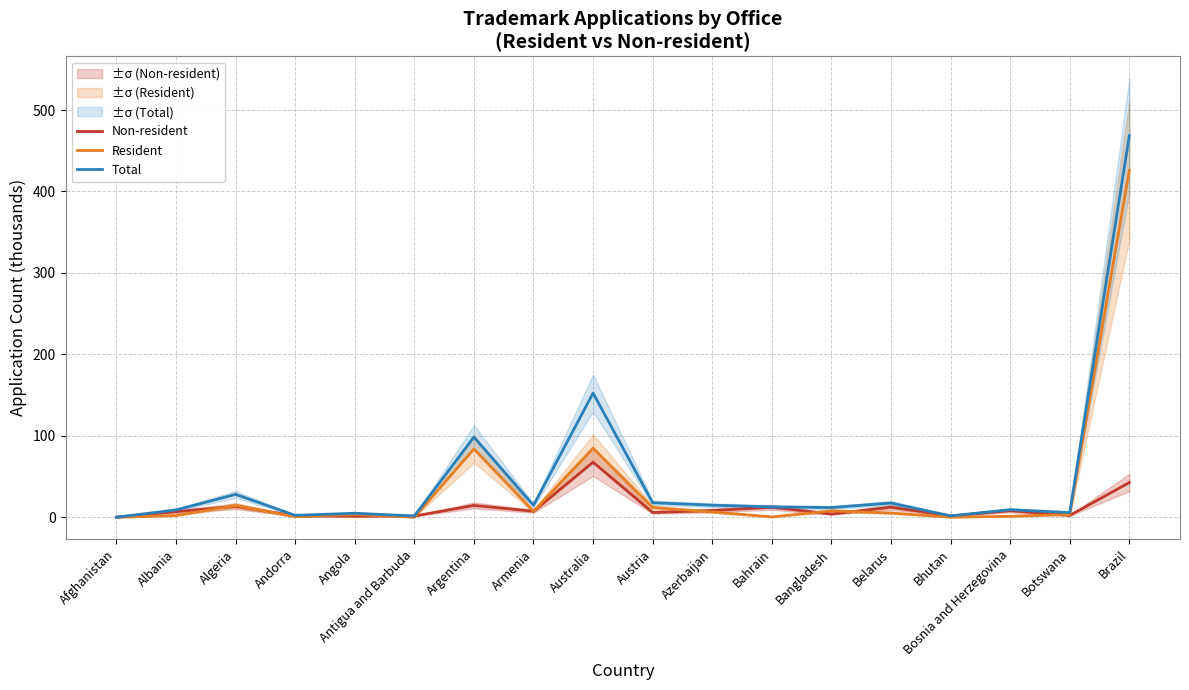

How many lines are shown in the chart?

3